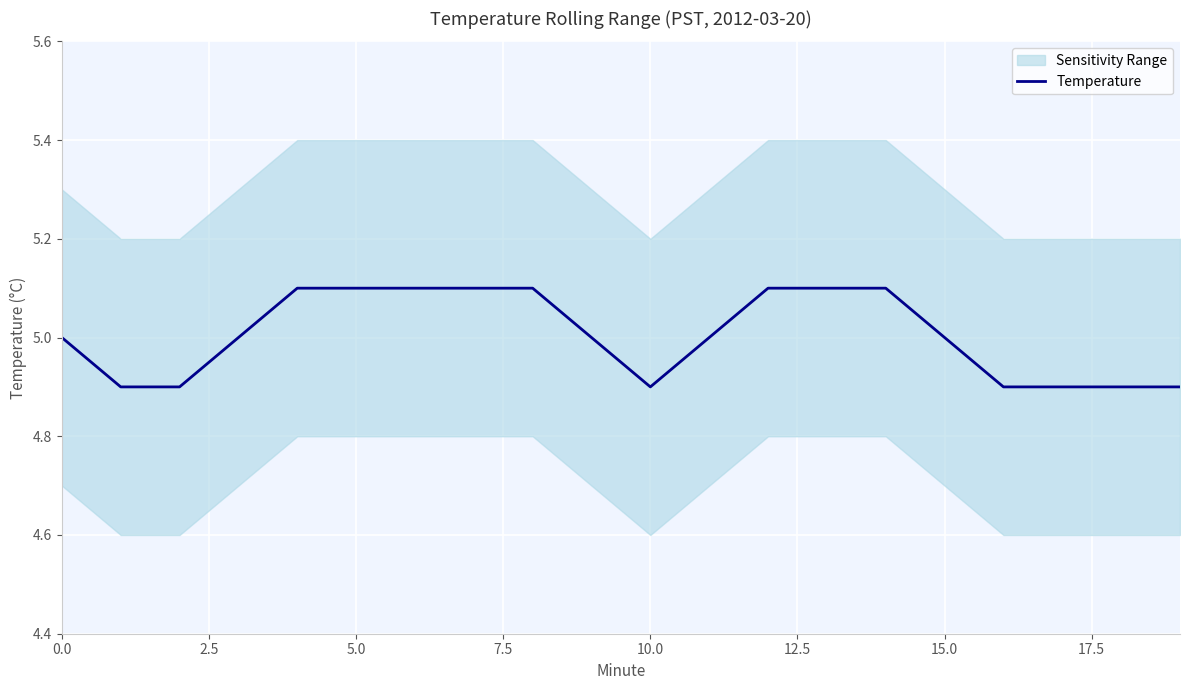

What is the difference between the second highest and minimum values?

0.2